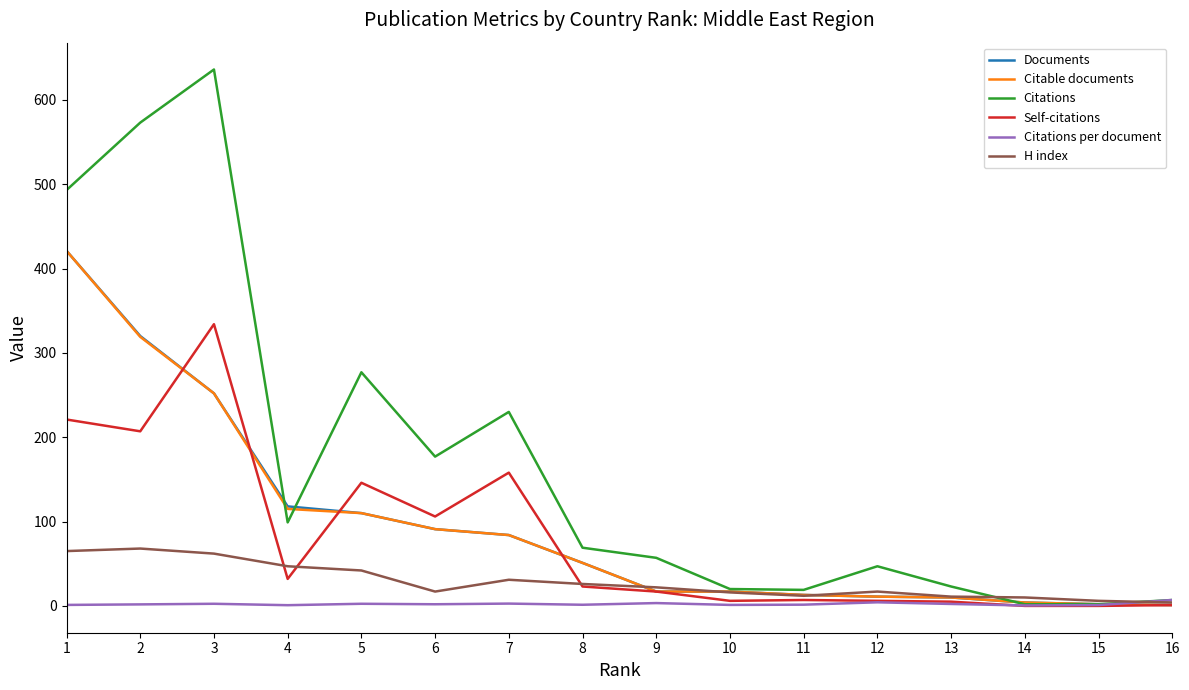

Which series has the largest total across all categories?

Citations